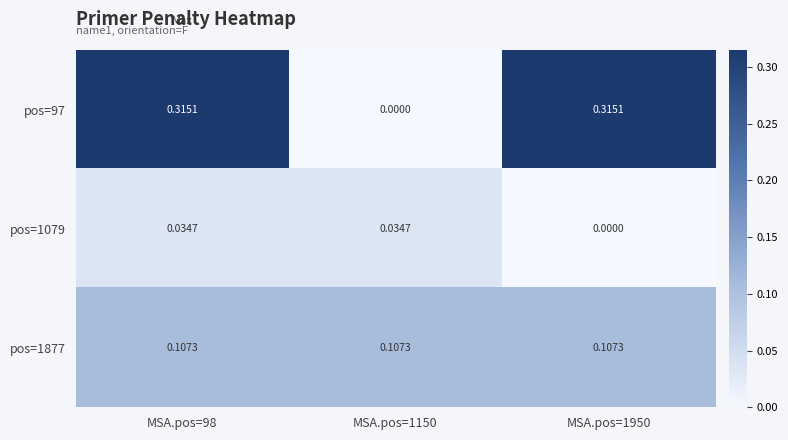

Is the value of pos=1079 at MSA.pos=1950 greater than the value of pos=1877 at MSA.pos=98?

No